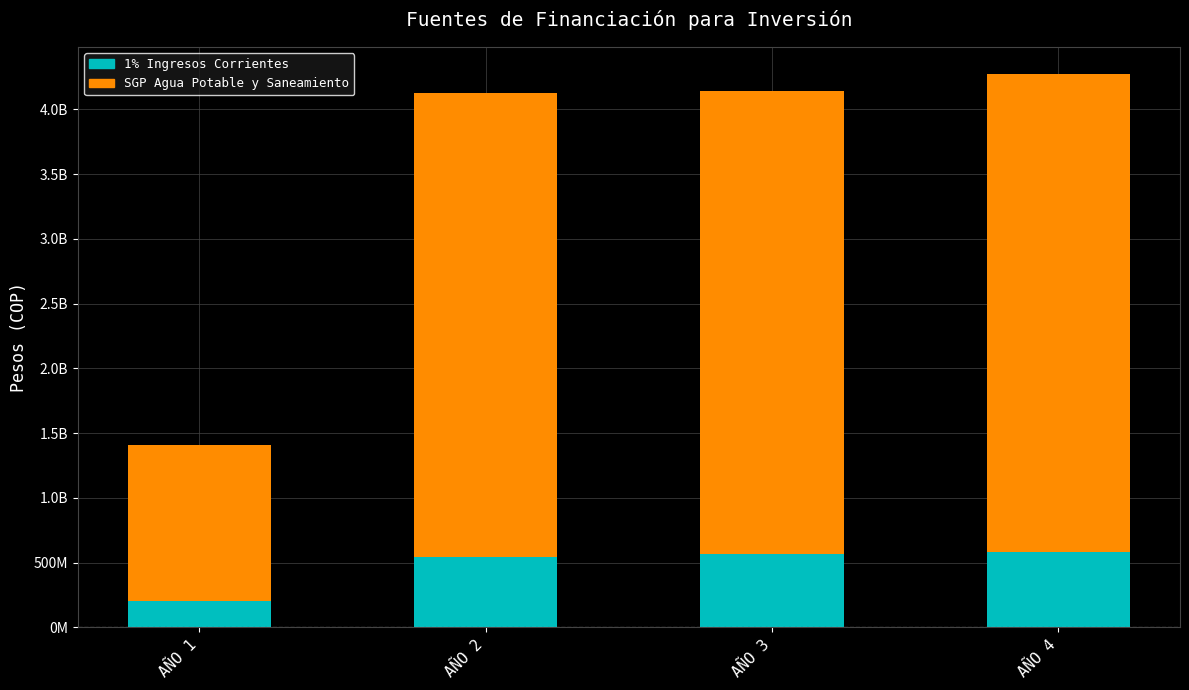

True or false: 1% DE LOS INGRESOS CORRIENTES has a value of 563220000 at AÑO 3.

True